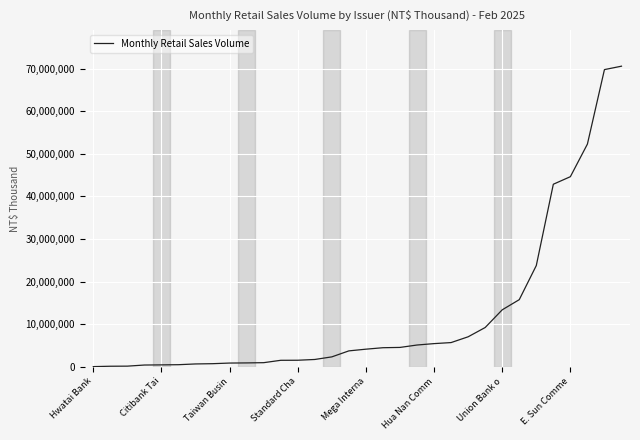

What is the greatest value displayed?

70550358